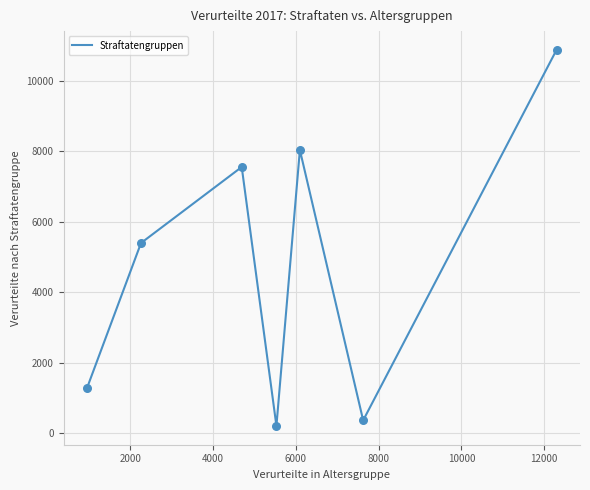

What is the sum of all values?

33725